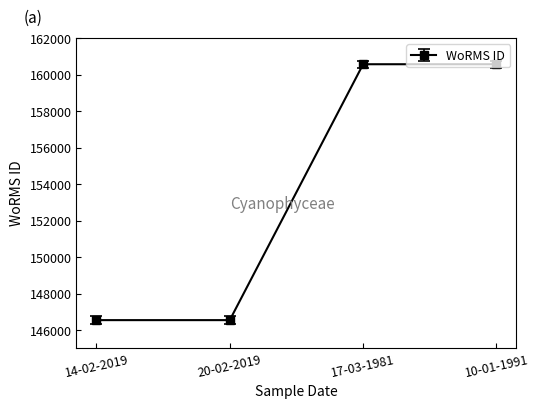

Reading left to right, extract all data points from this chart.

146551	146551	160572	160572